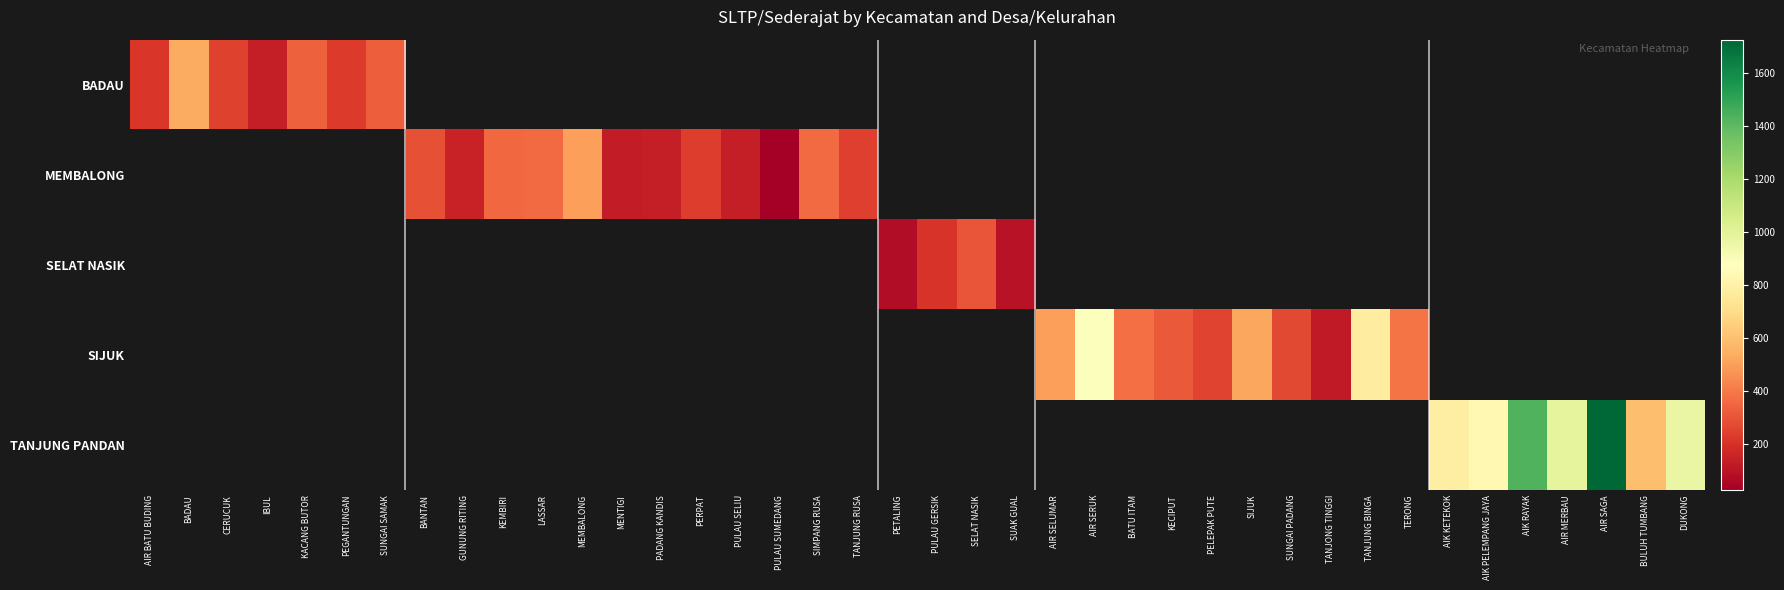

How many values in TANJUNG PANDAN are above zero?

7